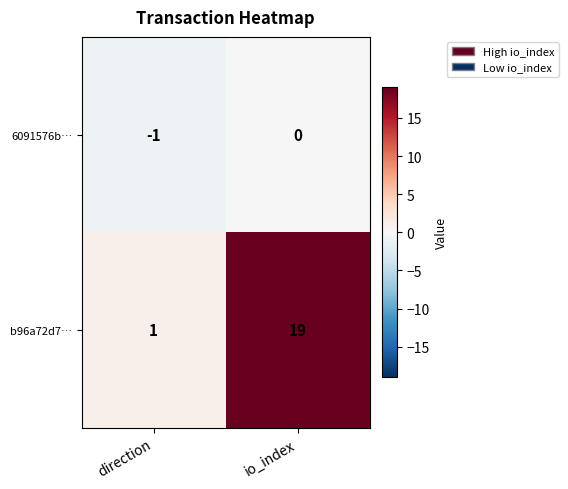

Is the value of b96a72d7… at io_index greater than the value of 6091576b… at direction?

Yes